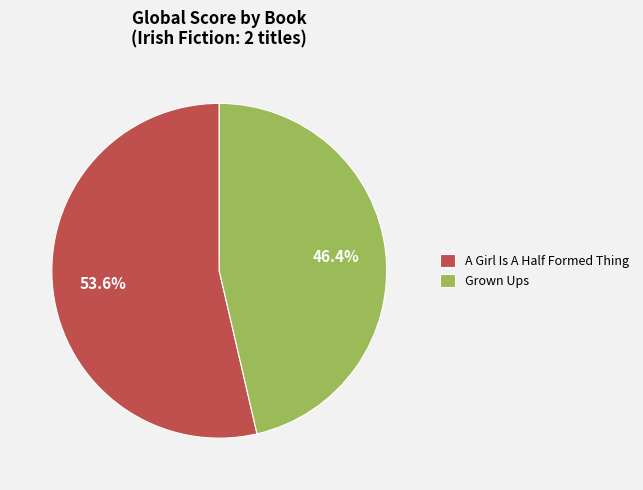

What percentage is NOT represented by A Girl Is A Half Formed Thing?

46.4%